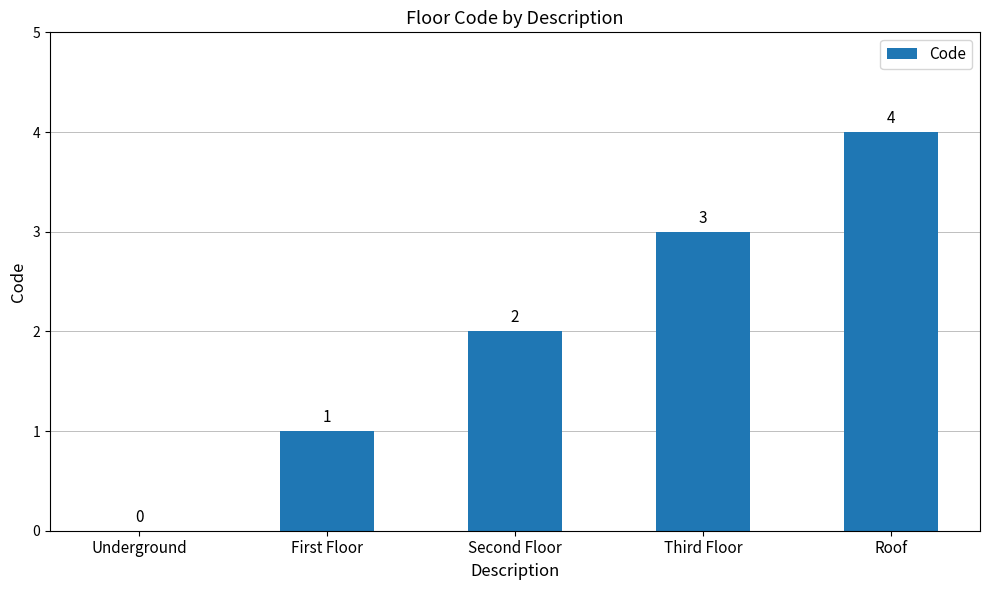

What is the sum of the values at Third Floor and Roof?

7